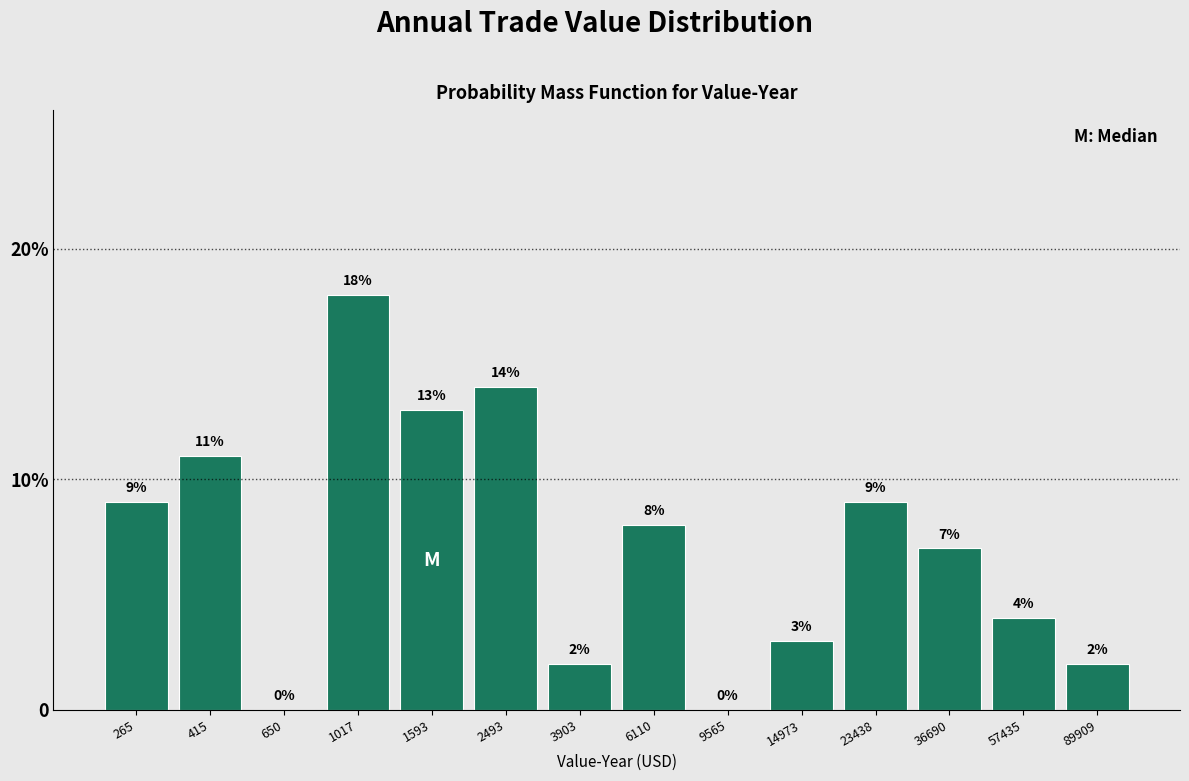

Are the bars horizontal?

No